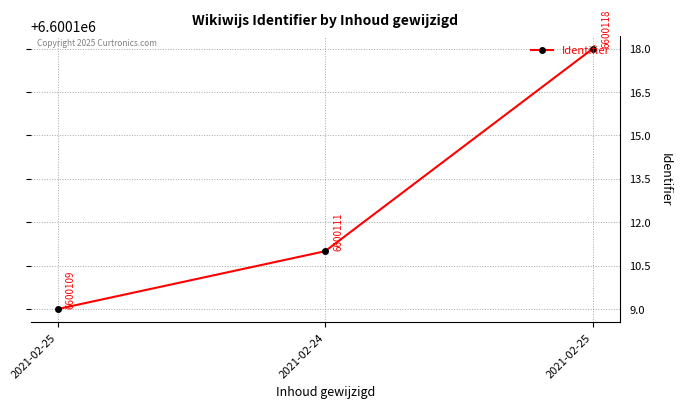

Is this an area chart (filled region under the line)?

No